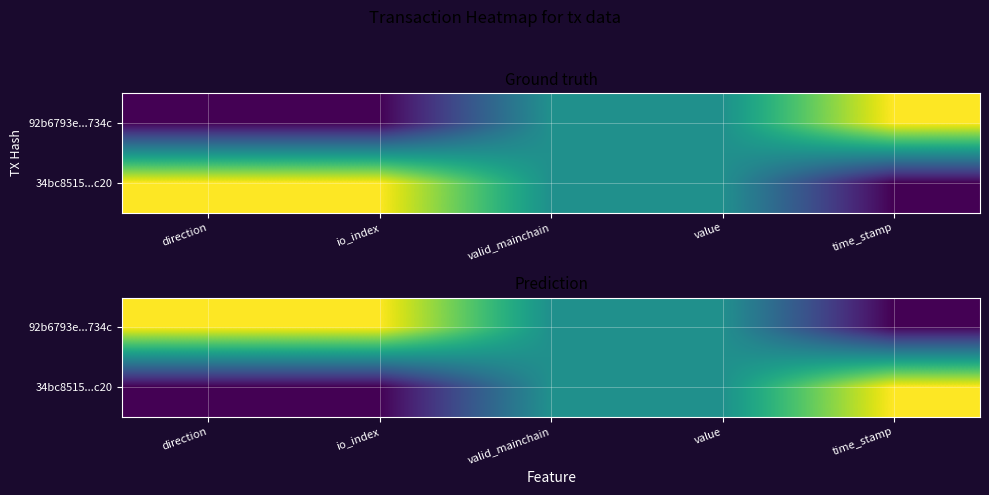

Where is 34bc8515...c20 nearest to the value 0?

direction